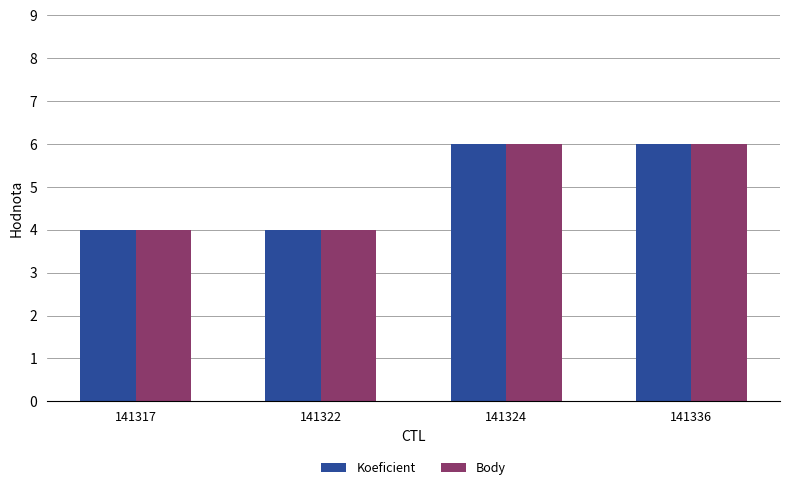

What is the total value across all series at 141322?

8